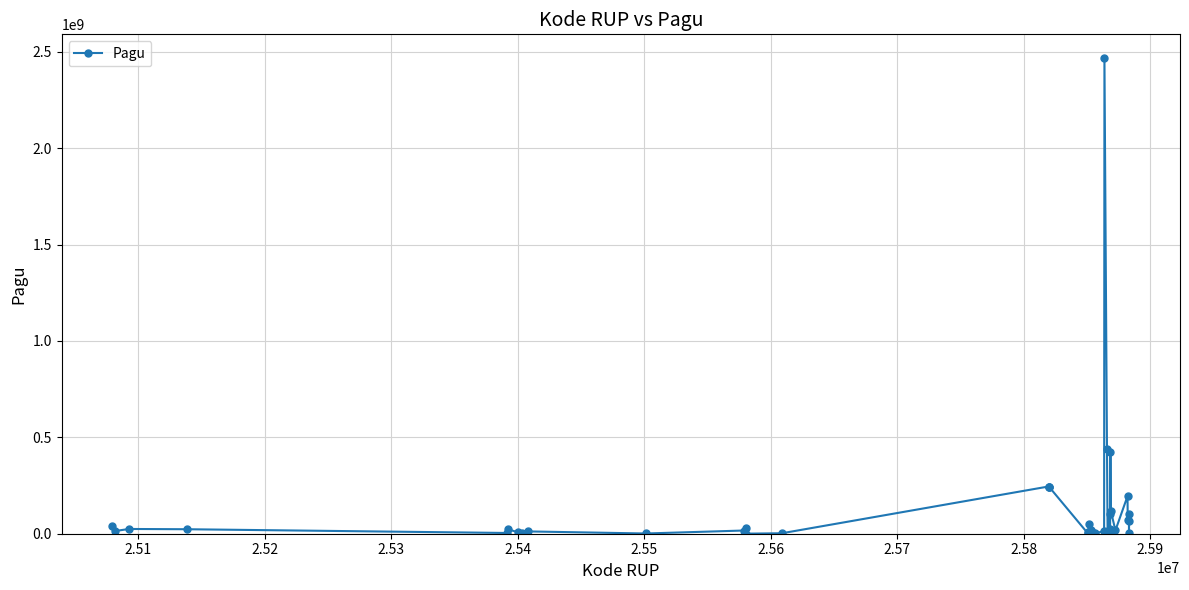

What is the maximum value shown in the chart?

2467677613